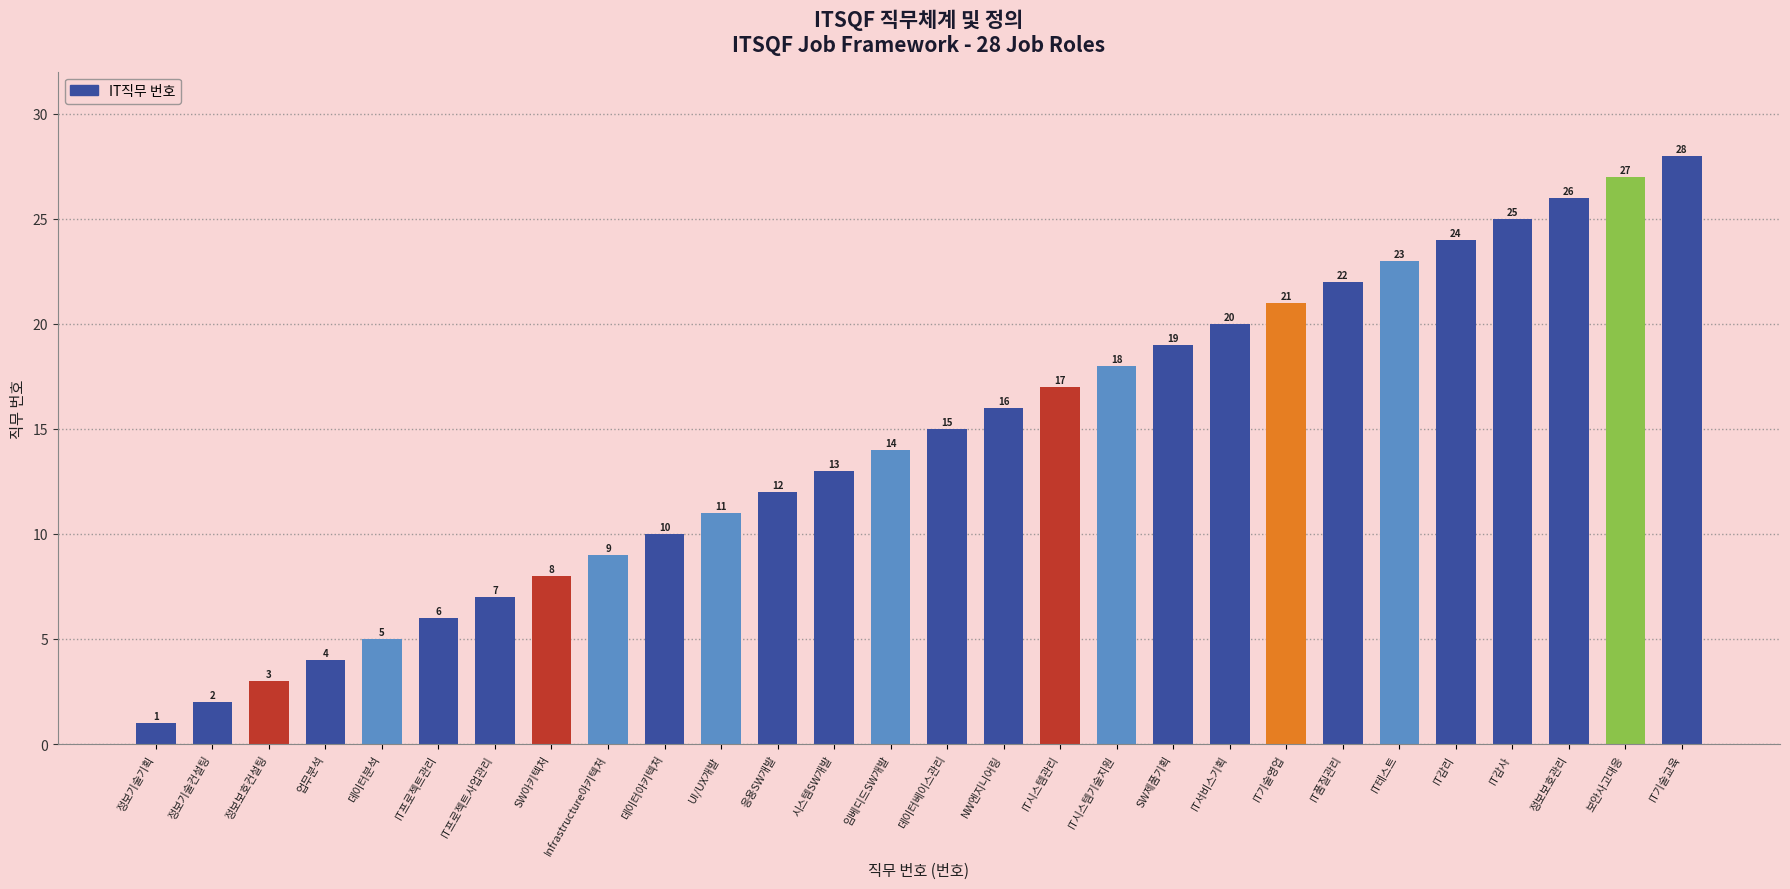

What is the value of the 2nd bar from the left?

2